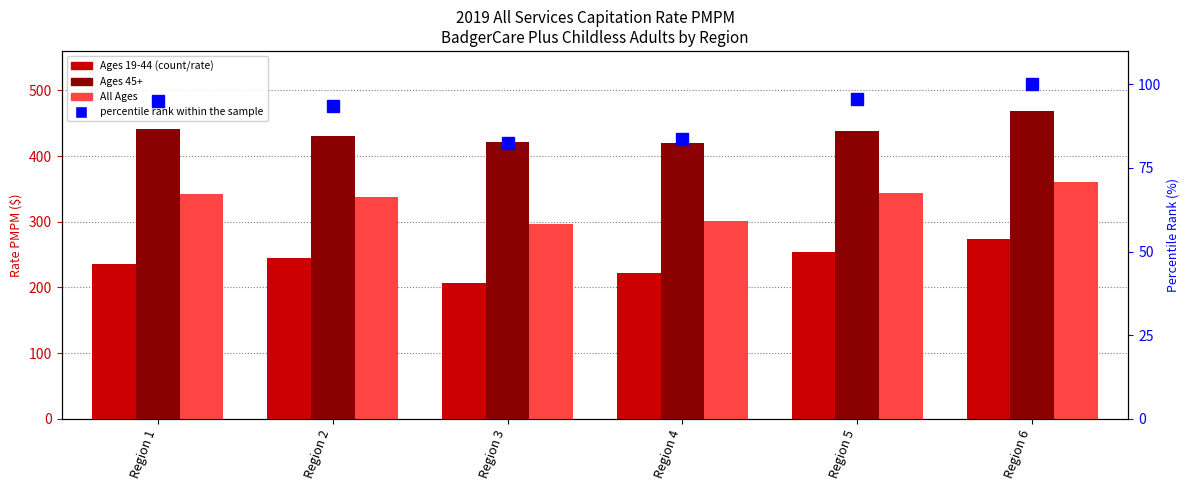

What is the spread (max minus min) of values at Region 6?

369.1